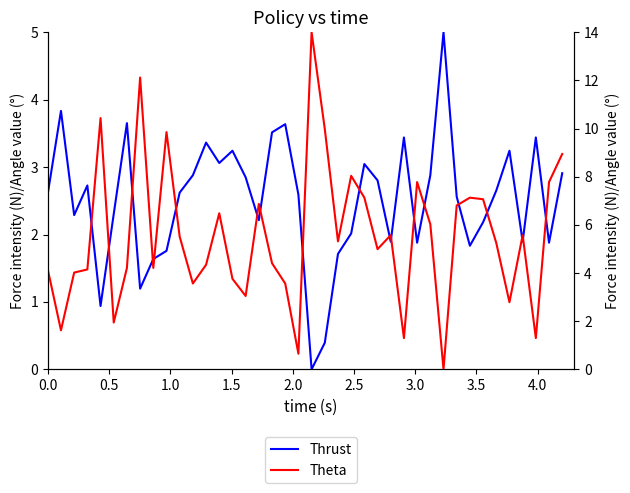

List the series in order of their peak value, highest first.

Theta, Thrust